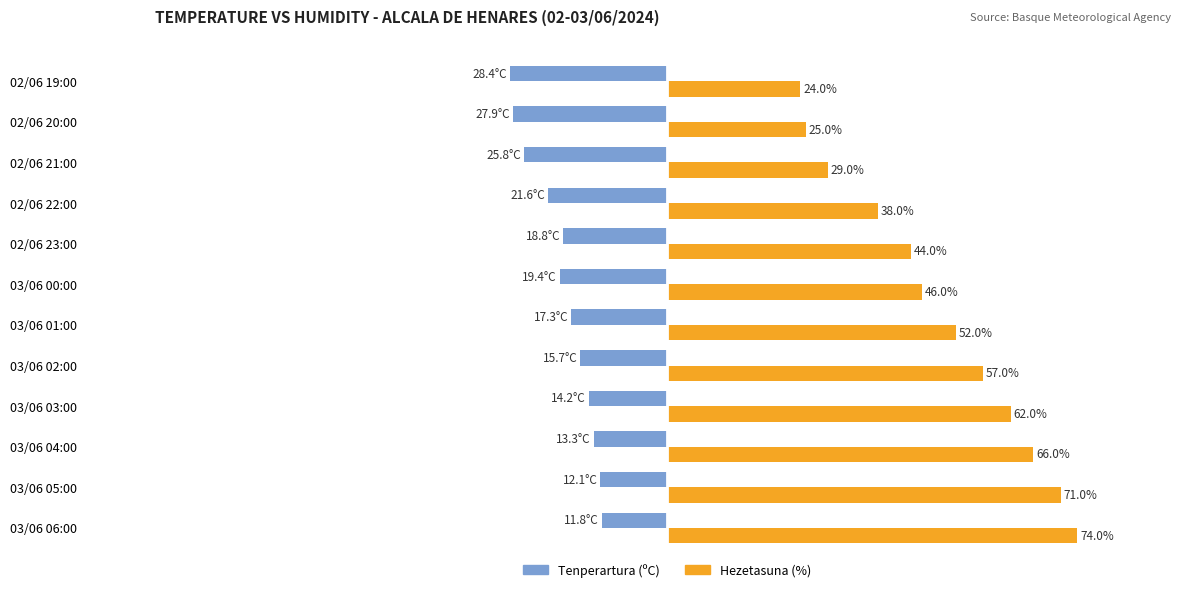

At which label does Hezetasuna (%) reach its minimum?

02/06 19:00